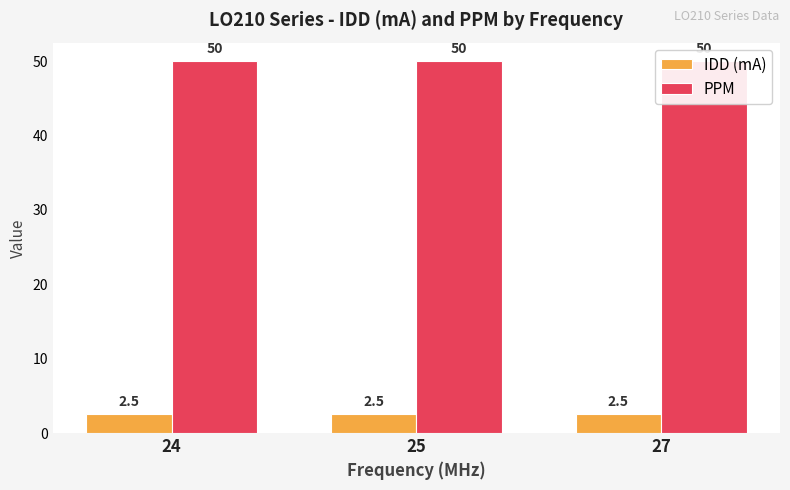

Reading left to right, extract all data points from this chart.

IDD (mA): 2.5	2.5	2.5
PPM: 50.0	50.0	50.0